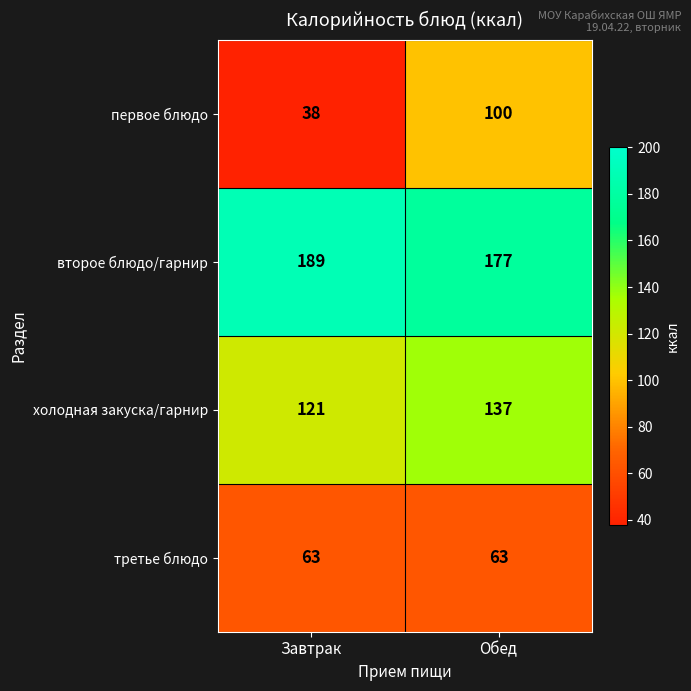

Which series has the largest range (max minus min)?

первое блюдо